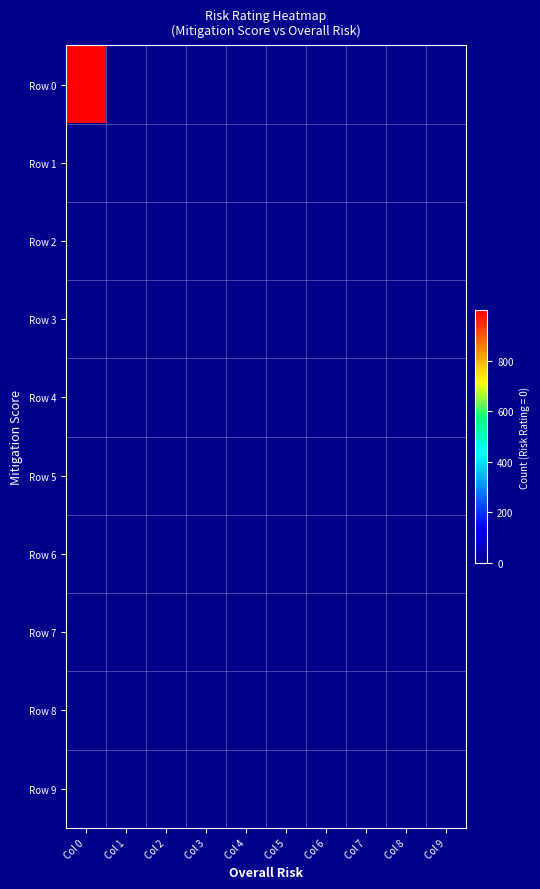

What is the greatest value displayed?

999